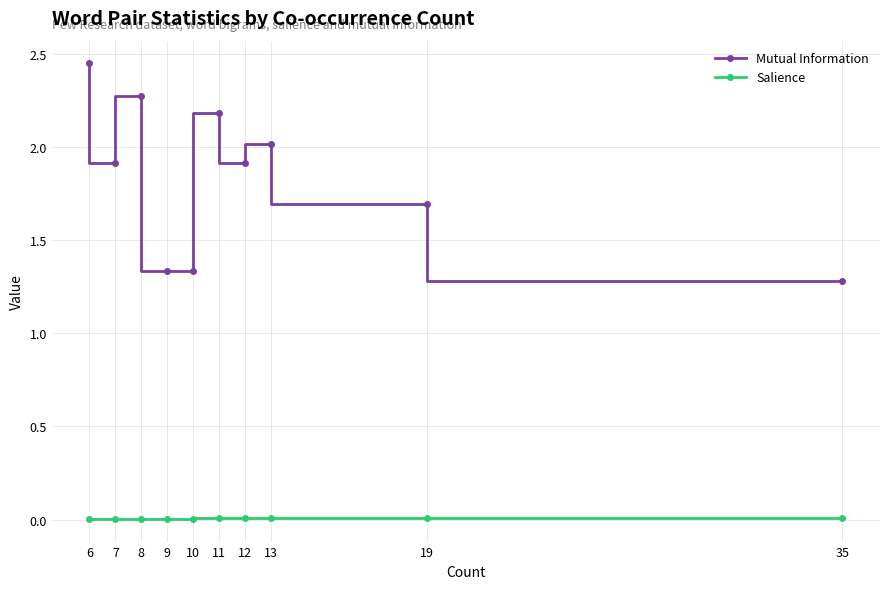

Is it true that Mutual Information equals 2.3 at 8?

True